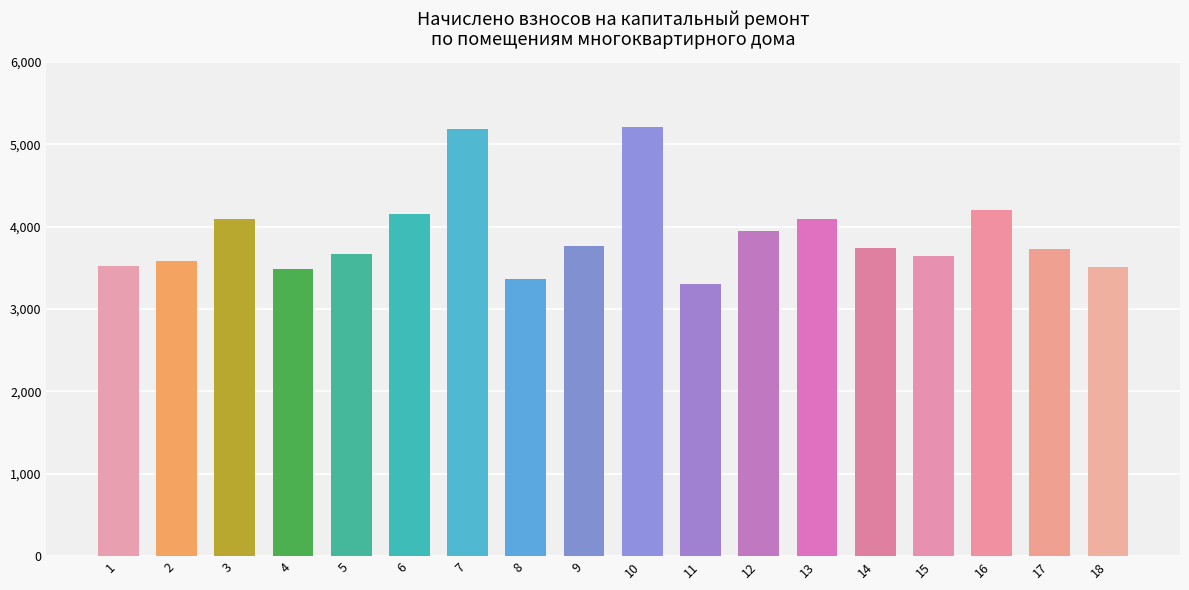

Count the number of values greater than 3742.

9